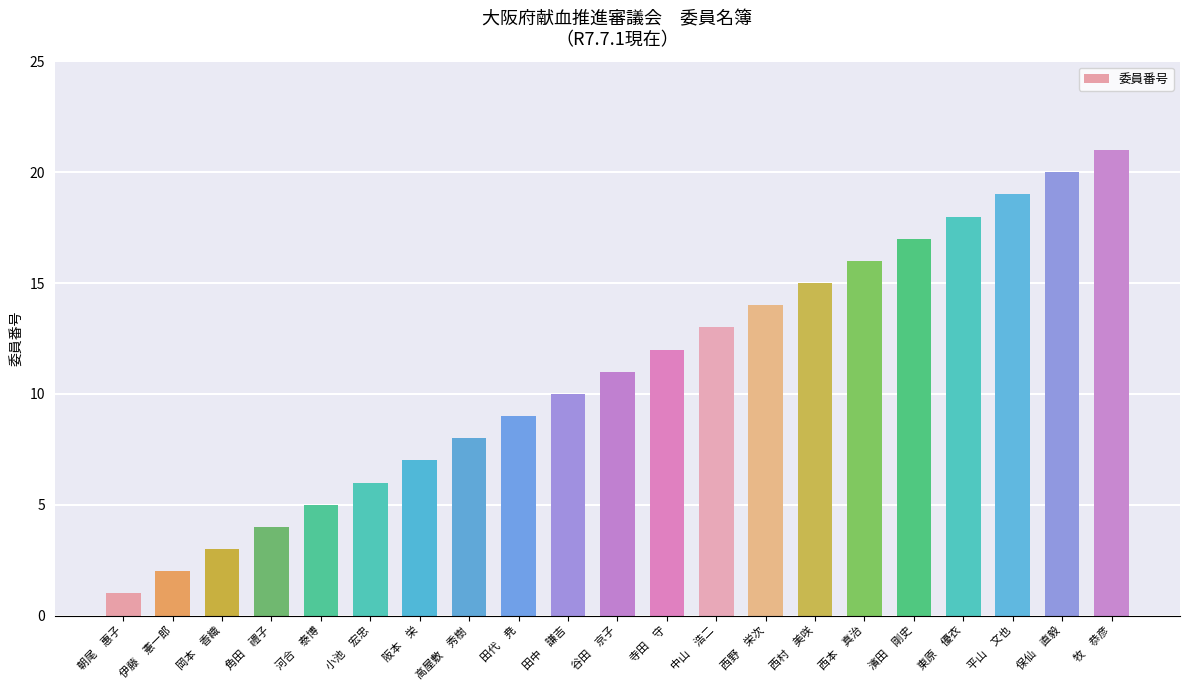

Does the chart contain any negative values?

No